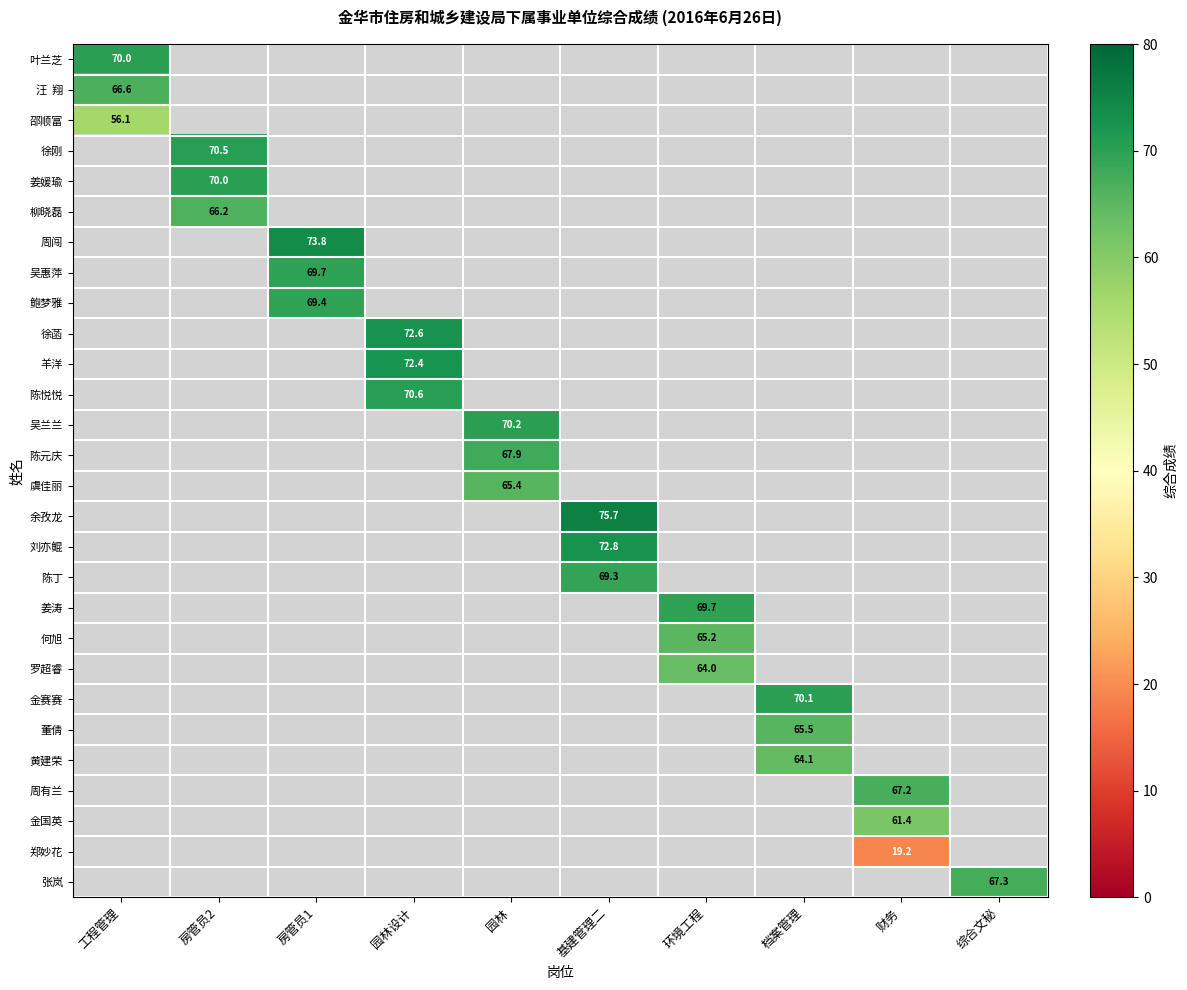

True or false: 周有兰 has a value of 107.3 at 财务.

False